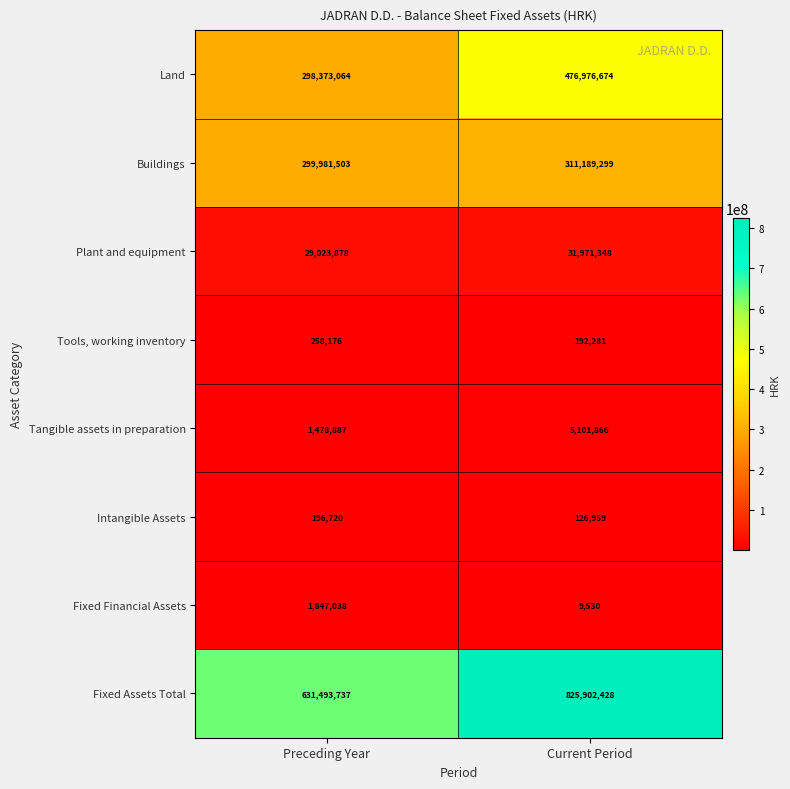

Where is Plant and equipment nearest to the value 30497613?

Preceding Year